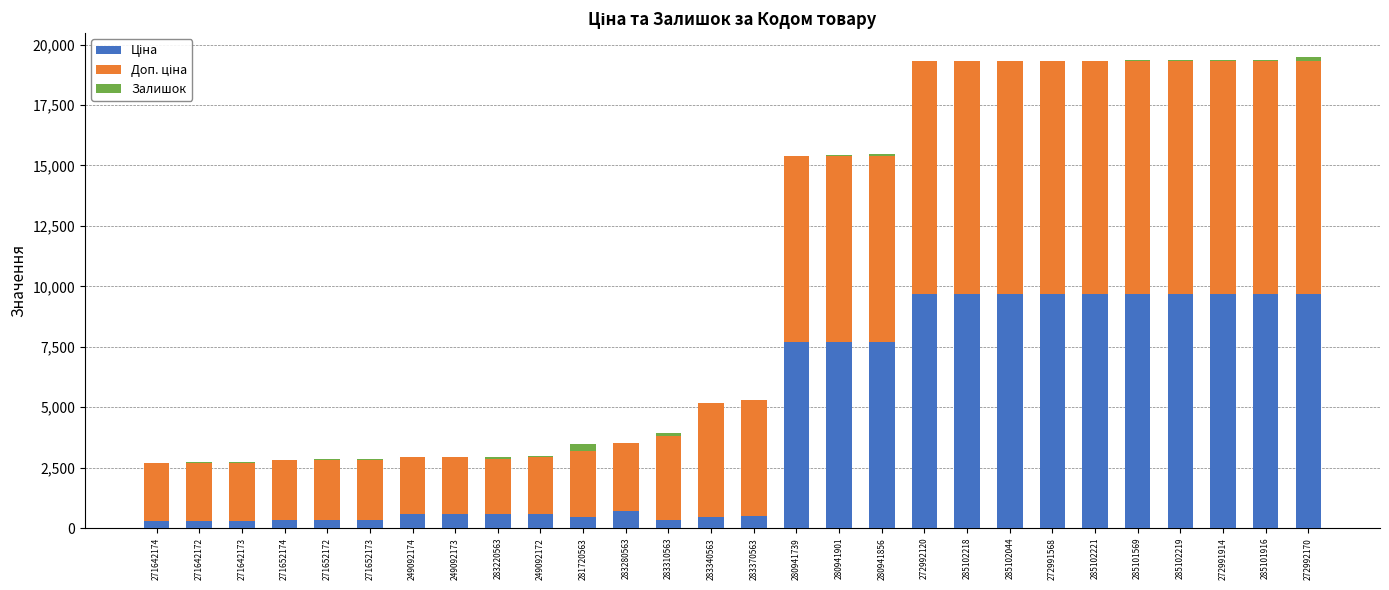

What is the difference between the Залишок values at 285102044 and 285102219?

11.0